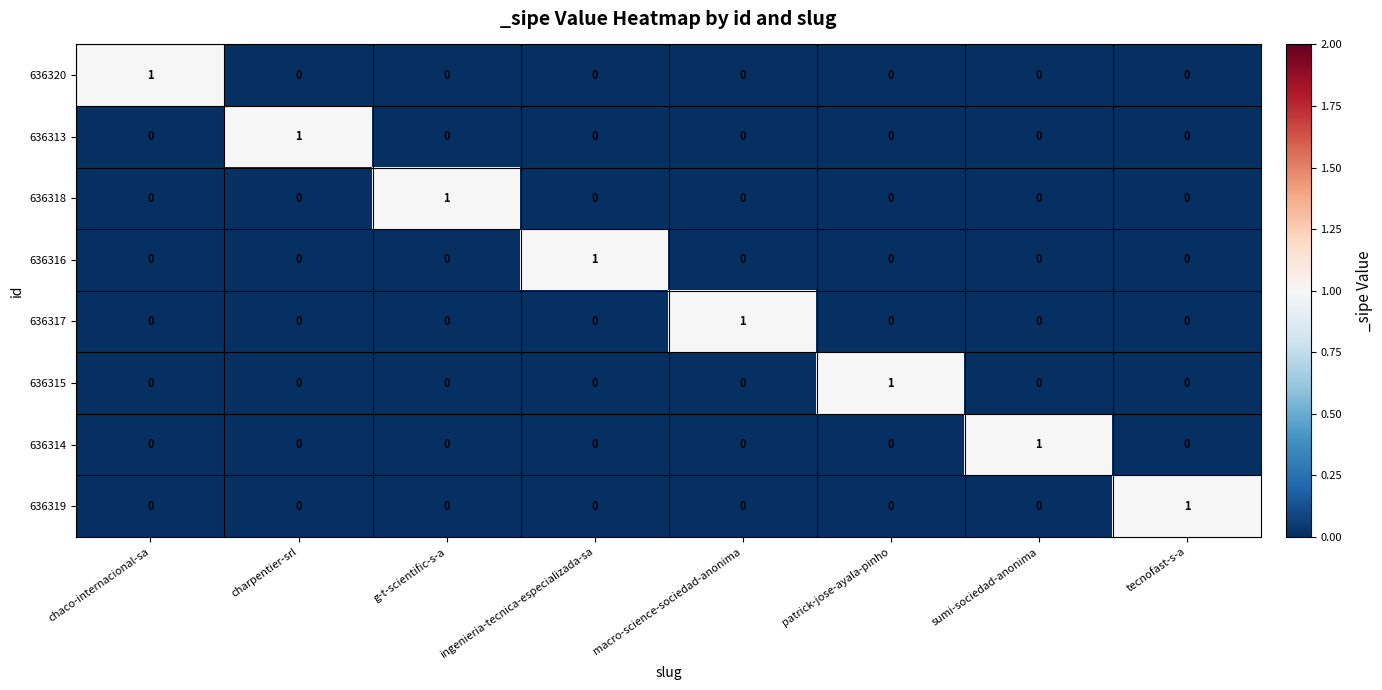

At how many categories does at least one series exceed 0?

8